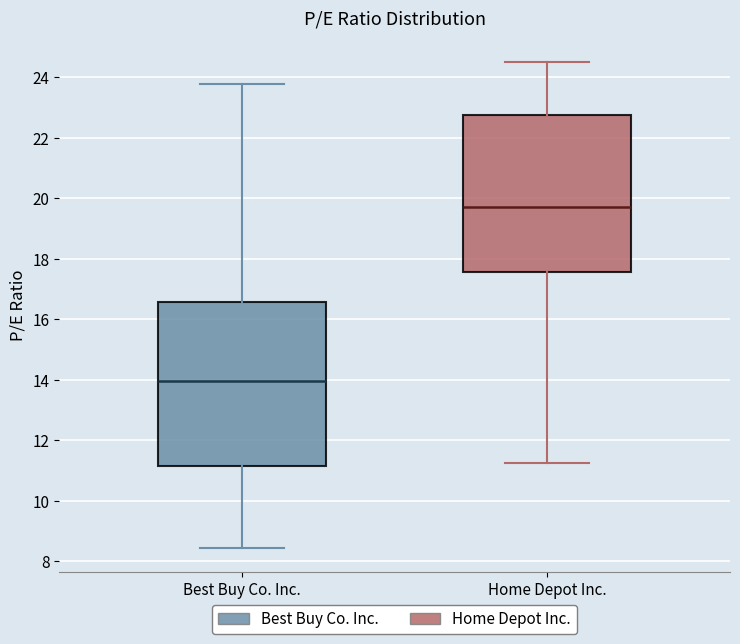

Which box has the highest median line?

Home Depot Inc.